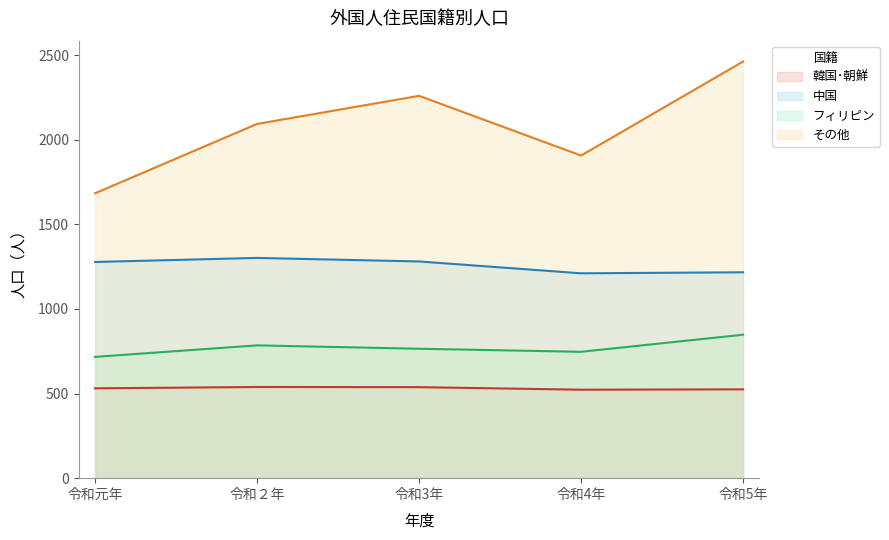

Which category has the lowest value in the 韓国･朝鮮 series?

令和4年